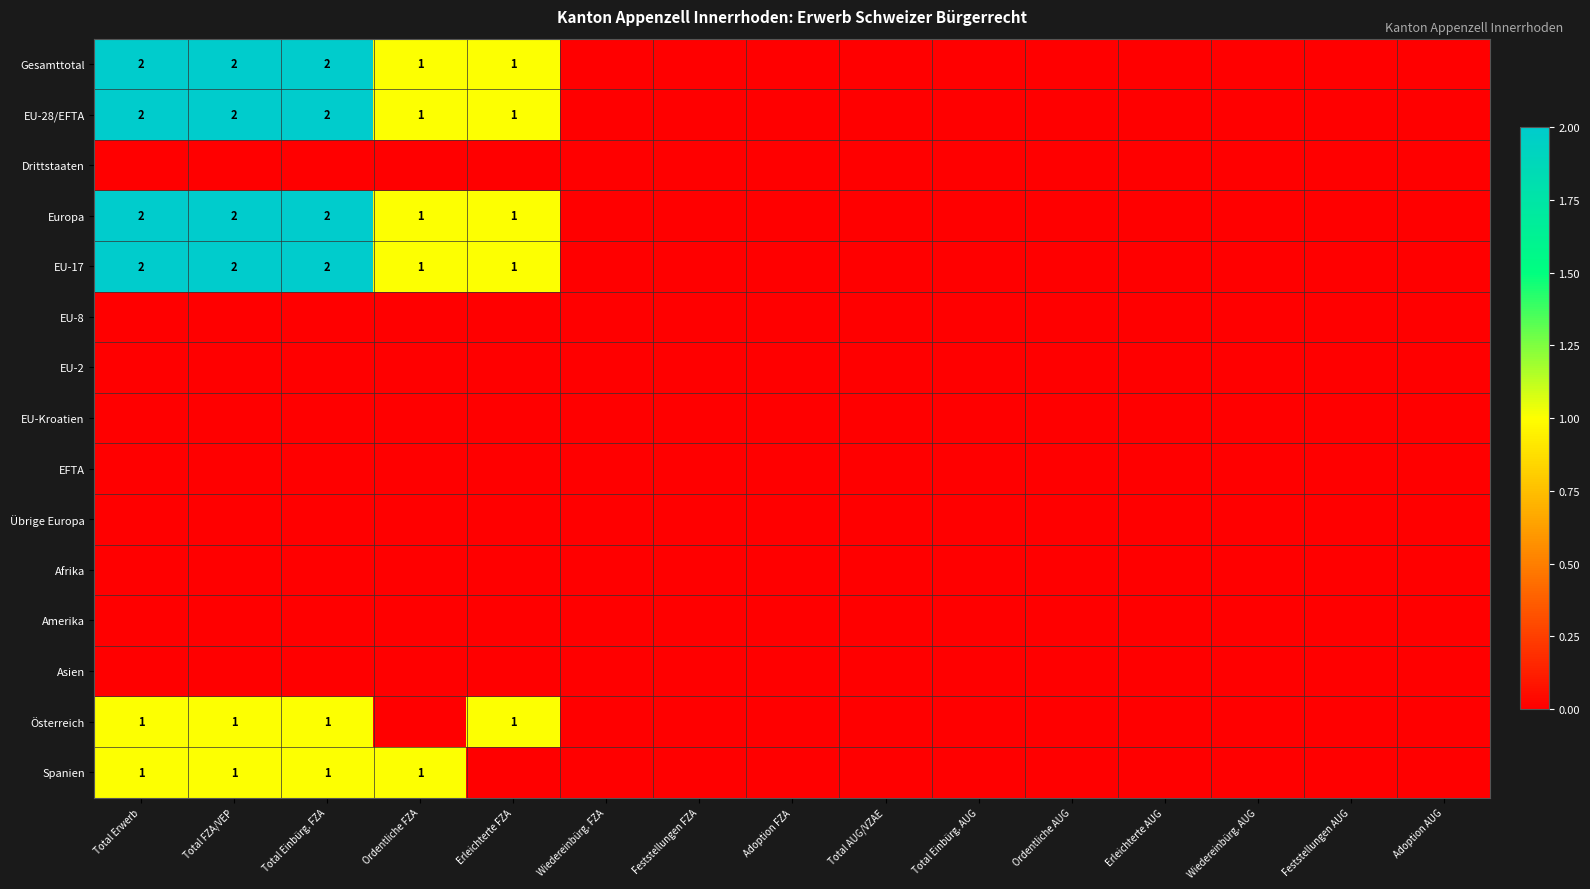

True or false: Europa has a value of 2 at Total FZA/VEP.

True